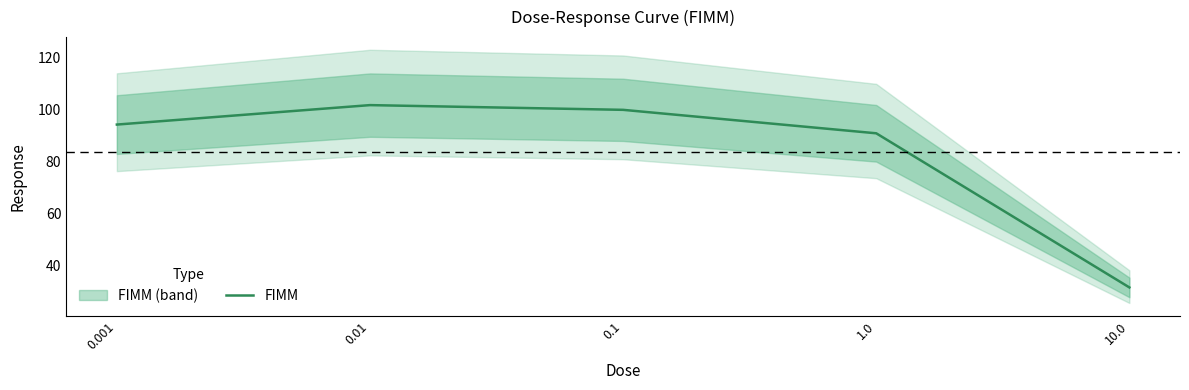

Does the chart display data point markers on the line(s)?

No